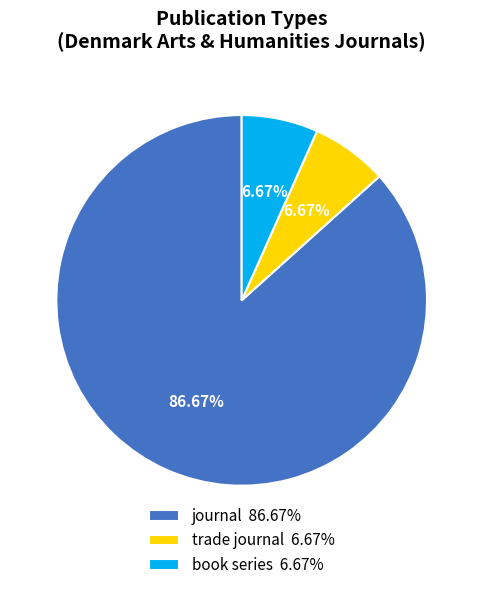

The book series slice represents 20% of the pie. True or false?

False